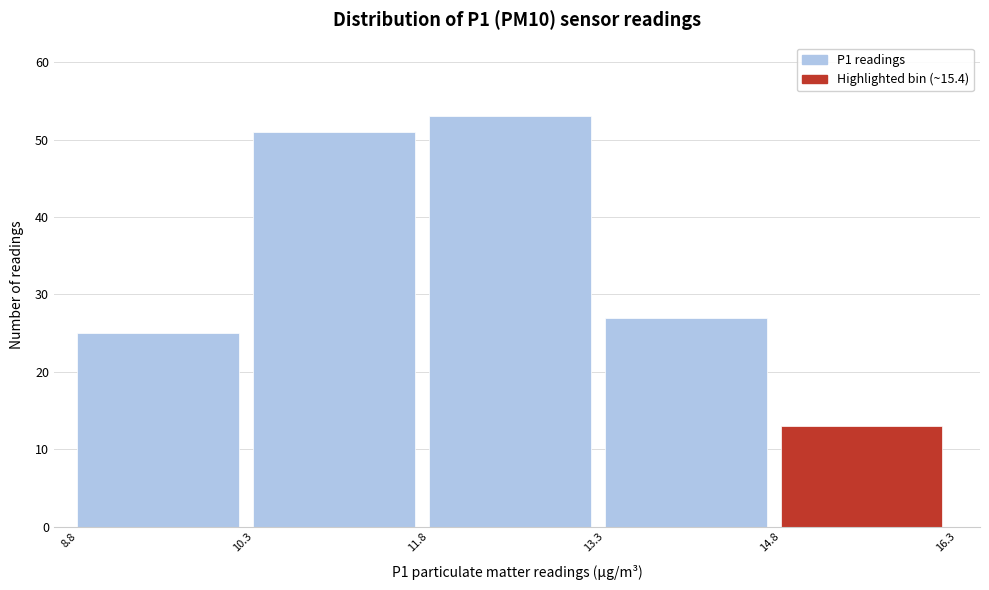

What is the height of the bar covering 8.8 to 10.3 on the x-axis? The values are not printed on the chart, so give them approximately, as read against the axis.

25